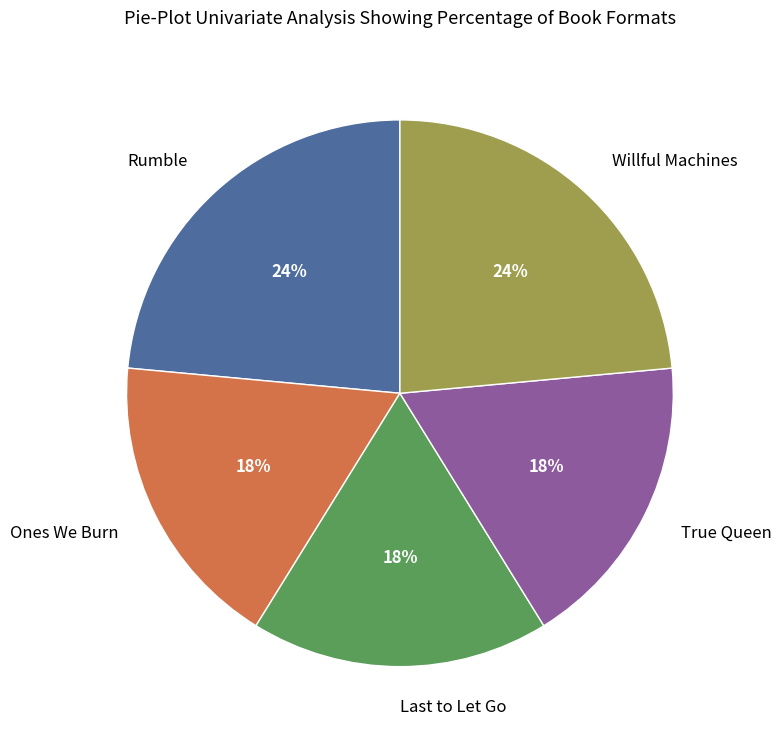

To the nearest percent, what percentage of the pie is Rumble?

24%